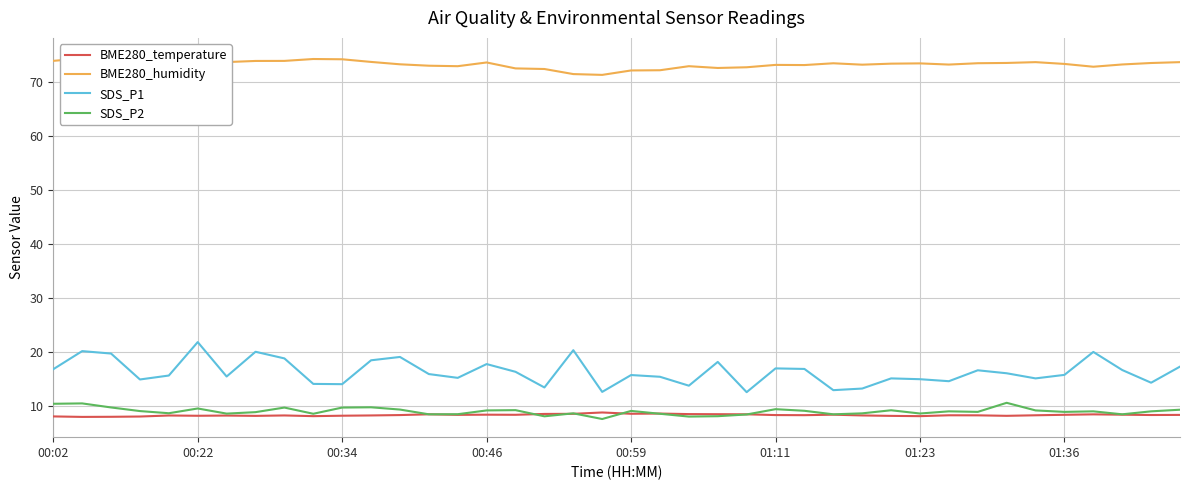

At how many categories does at least one series exceed 23?

40